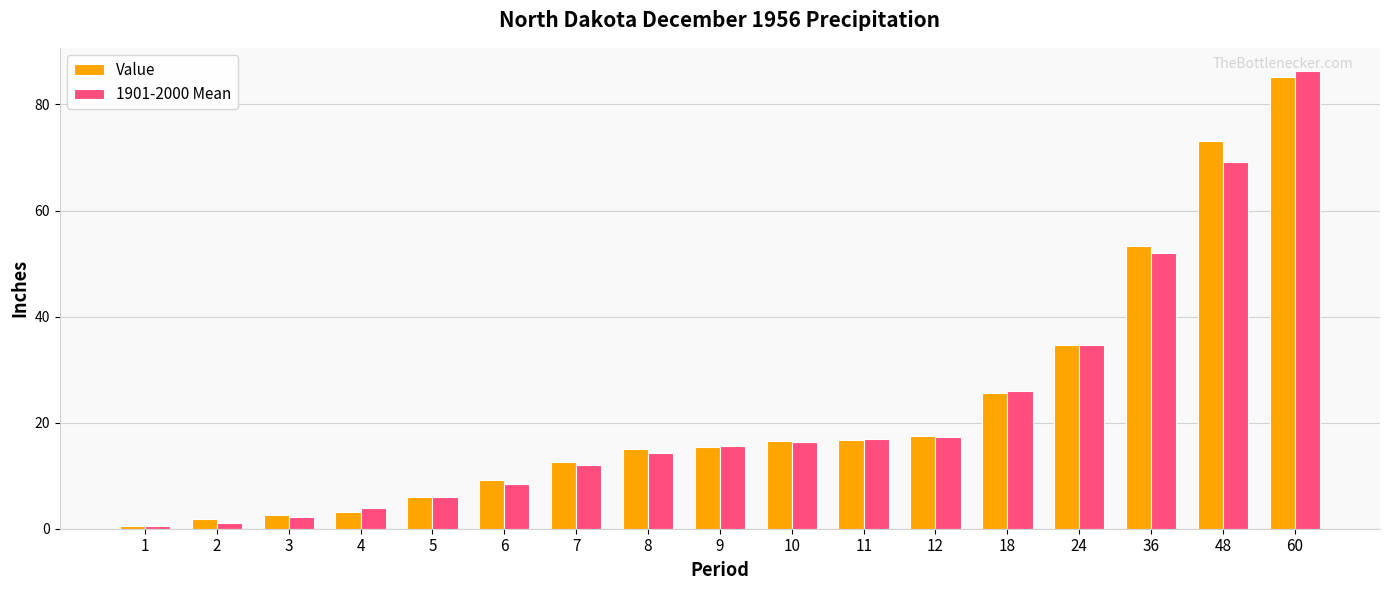

What is the total value across all series at 8?

29.4